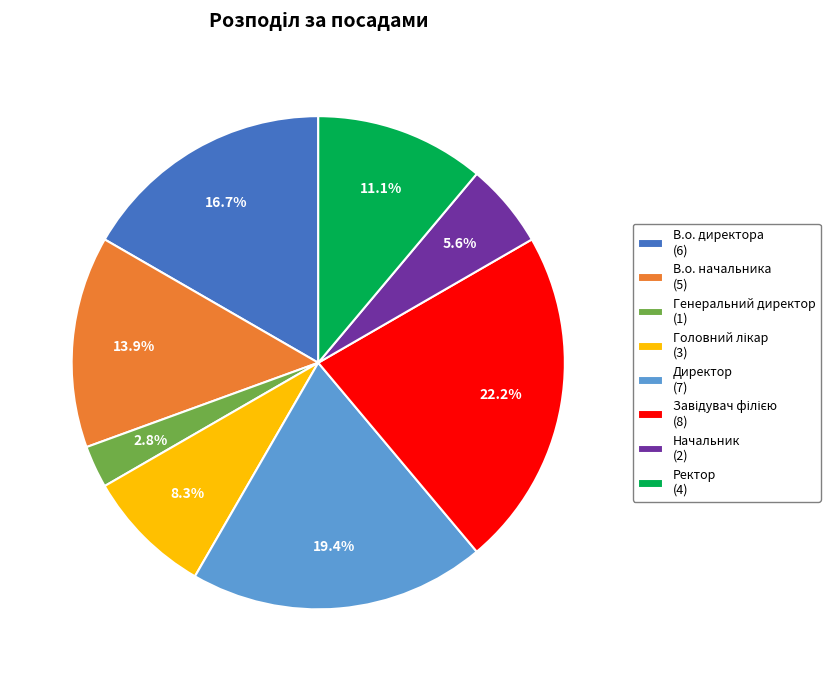

The Директор slice represents 29% of the pie. True or false?

False